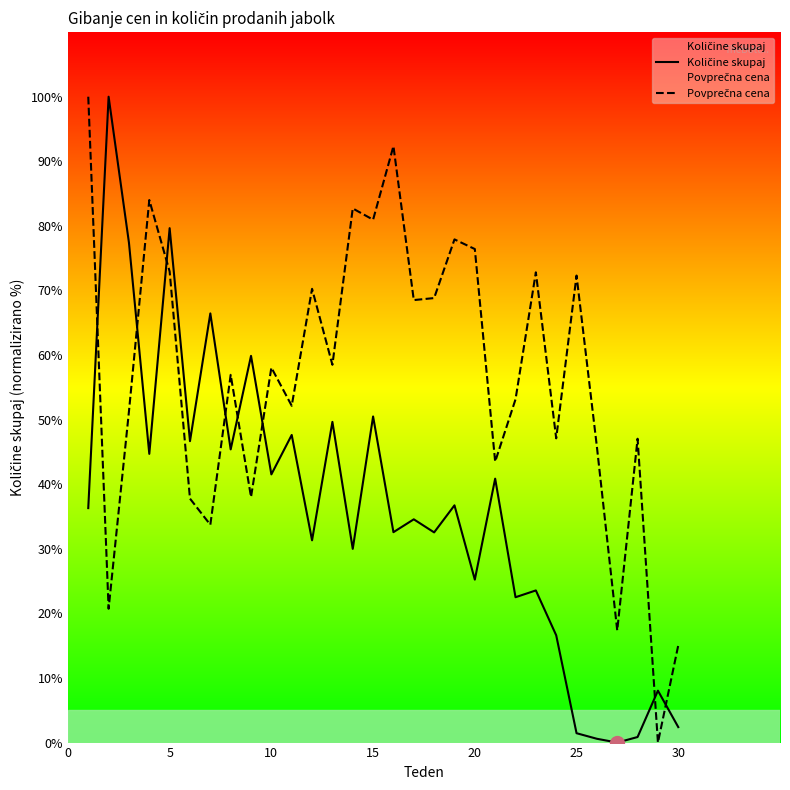

Which series has the widest spread of values?

Količine skupaj